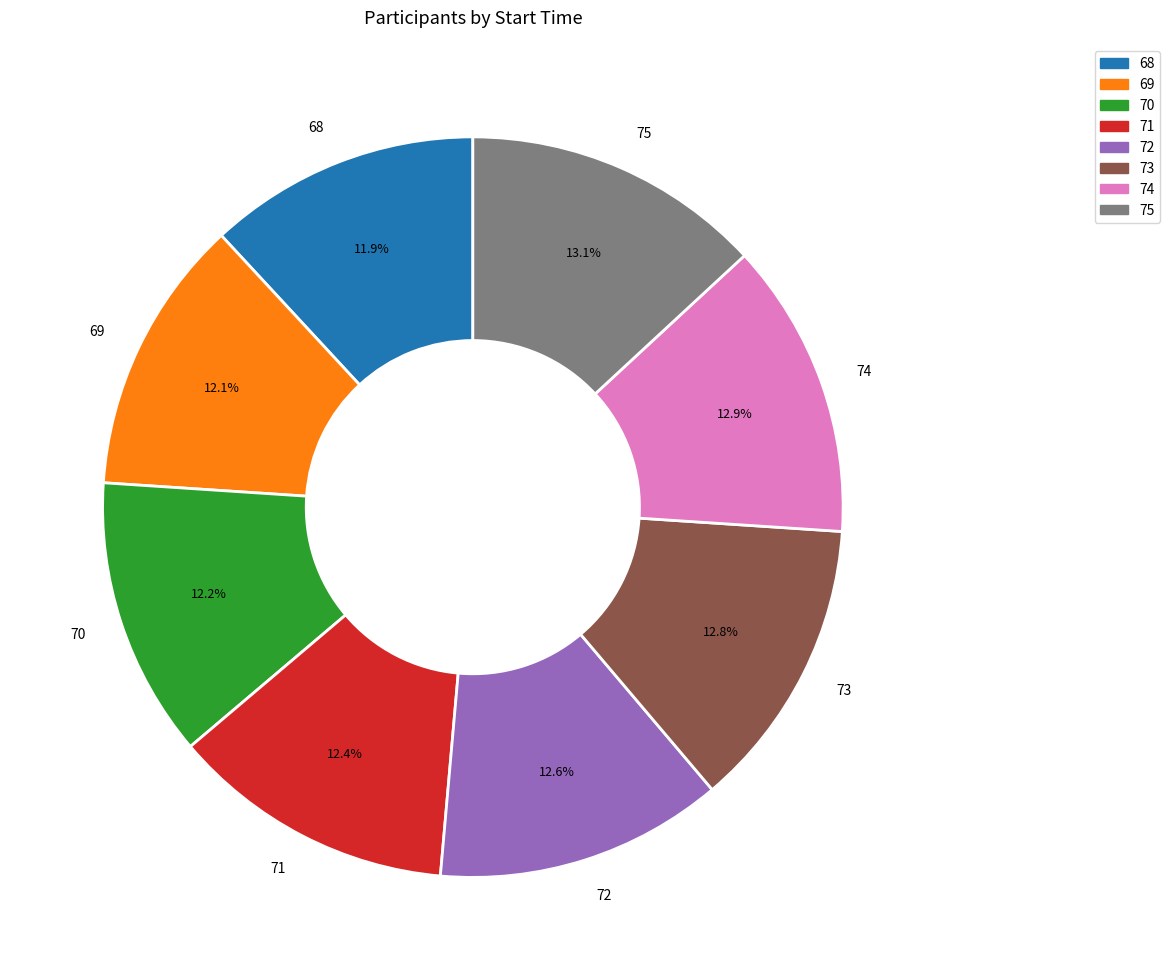

Combined, do 69 and 68 account for over 50%?

No